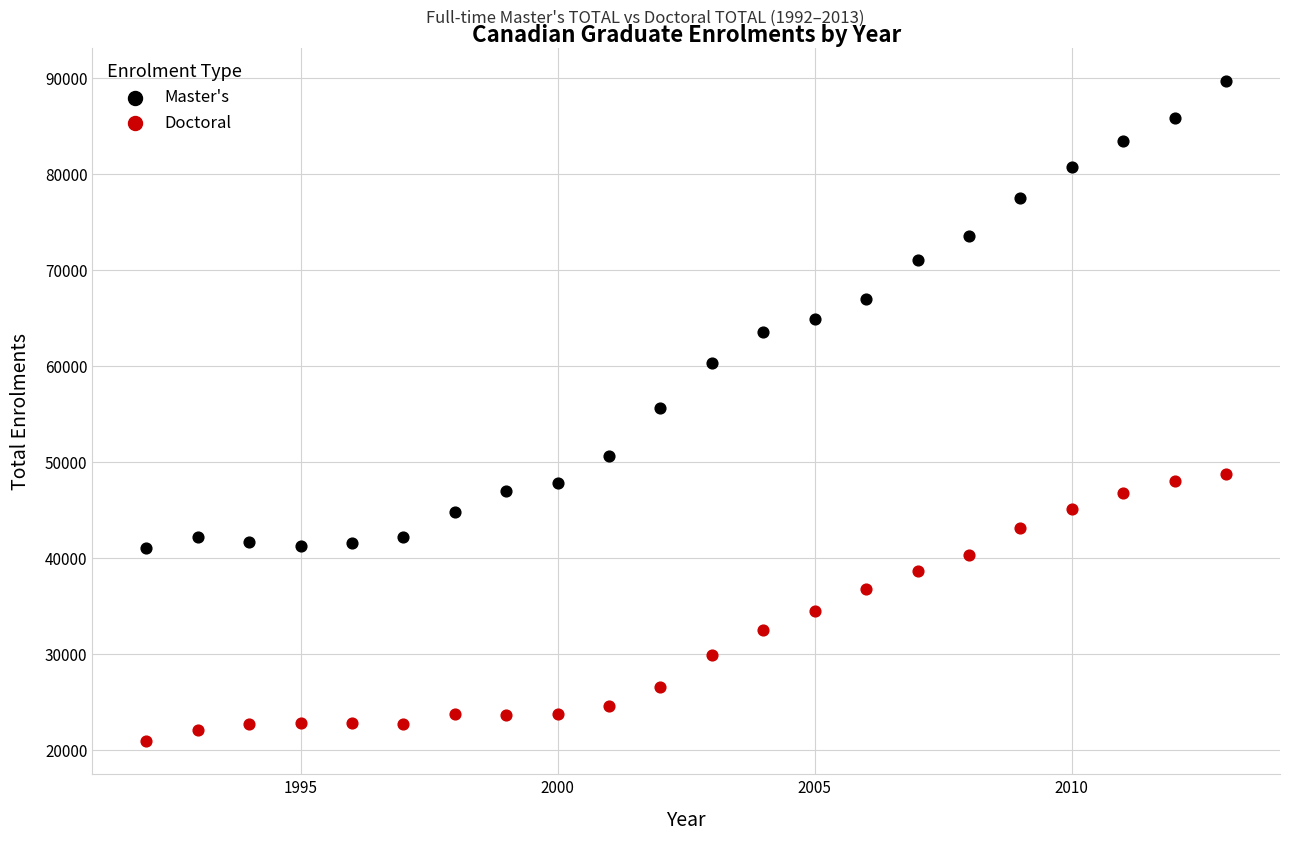

Which series reaches the minimum Y coordinate?

Doctoral